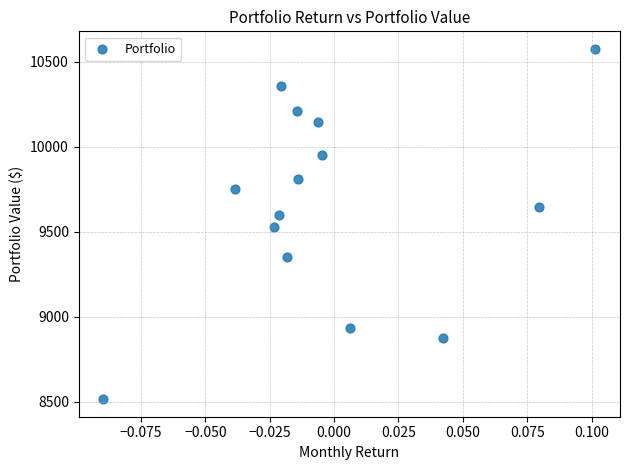

List the coordinates of all points as (Y, X) pairs, reading left to right.

(8515.0, -0.1)  (9752.8, -0.0)  (9527.1, -0.0)  (9600.9, -0.0)  (10356.6, -0.0)  (9353.3, -0.0)  (10209.4, -0.0)  (9812.2, -0.0)  (10144.9, -0.0)  (9952.9, -0.0)  (8931.2, 0.0)  (8876.4, 0.0)  (9643.4, 0.1)  (10575.3, 0.1)